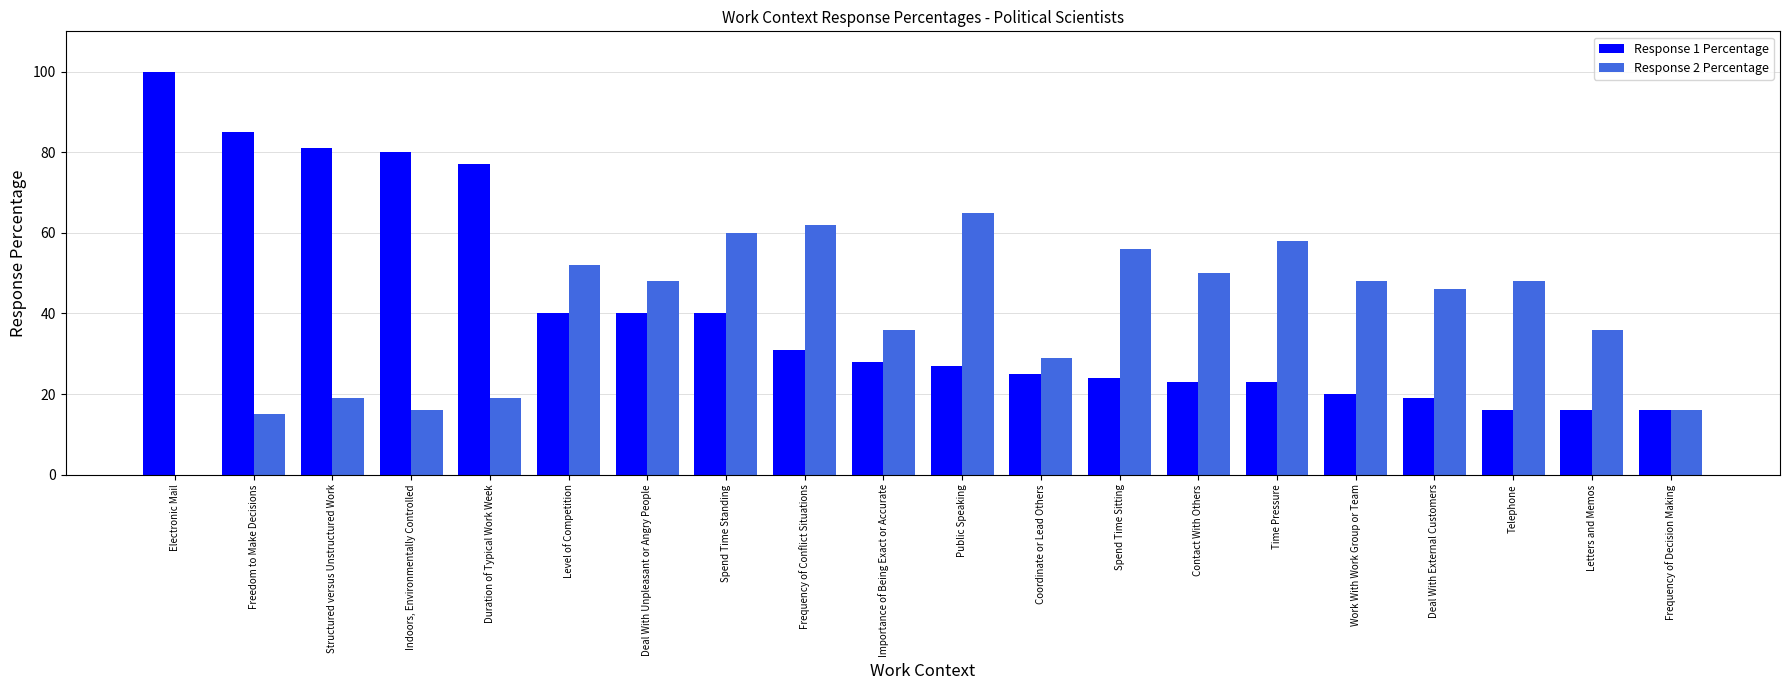

Are the bars grouped side by side (vs. stacked)?

Yes